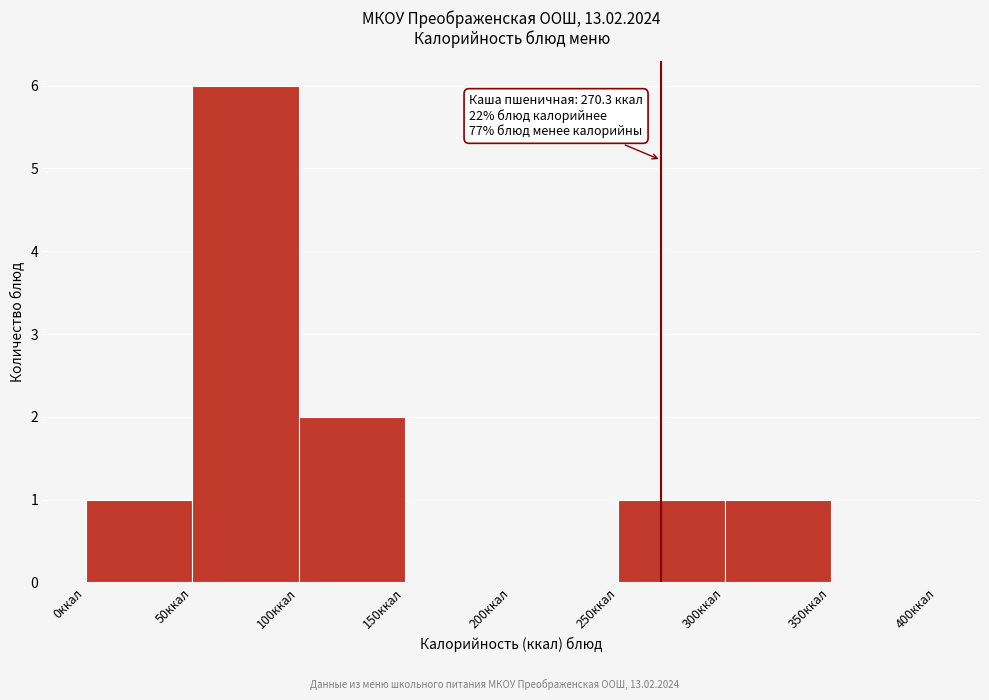

Which range on the x-axis has the tallest bar?

50 to 100